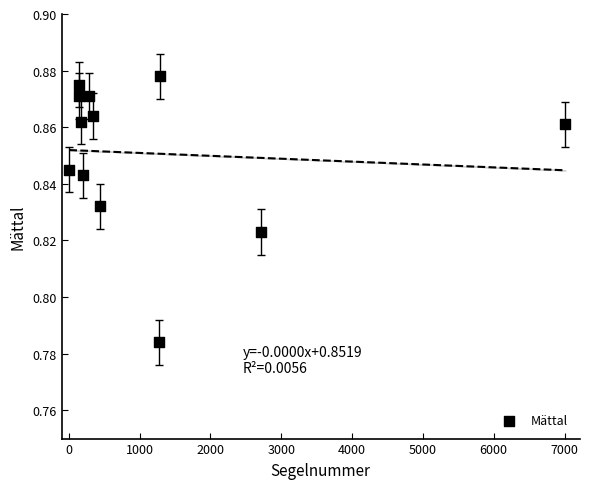

What is the range of X values (max minus min)?

7007.0